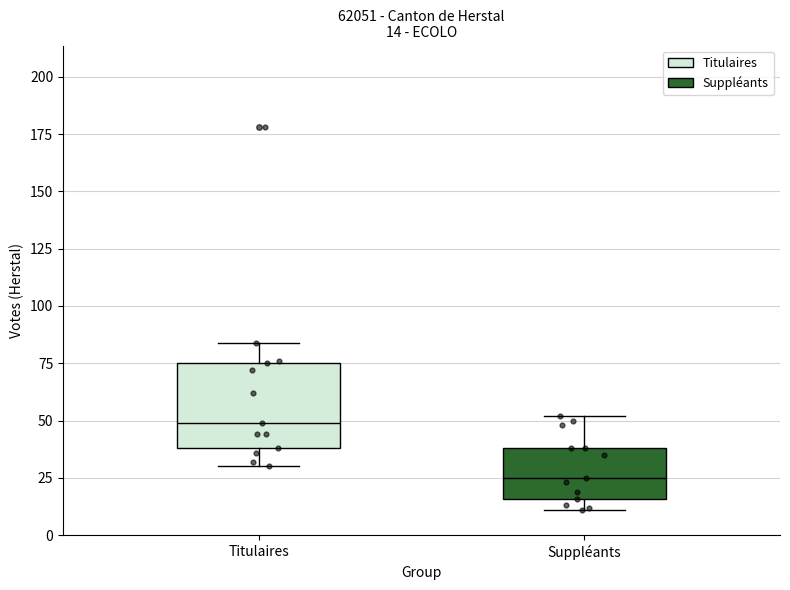

Comparing the boxes themselves (not the whiskers), which one is the tallest?

Titulaires